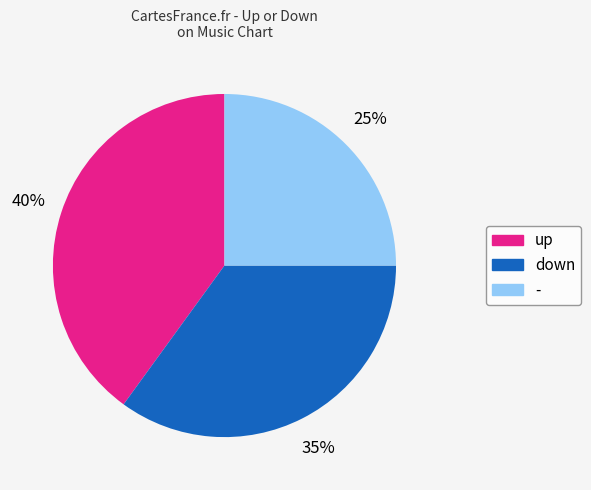

Is it true that up is 40% of the pie?

True